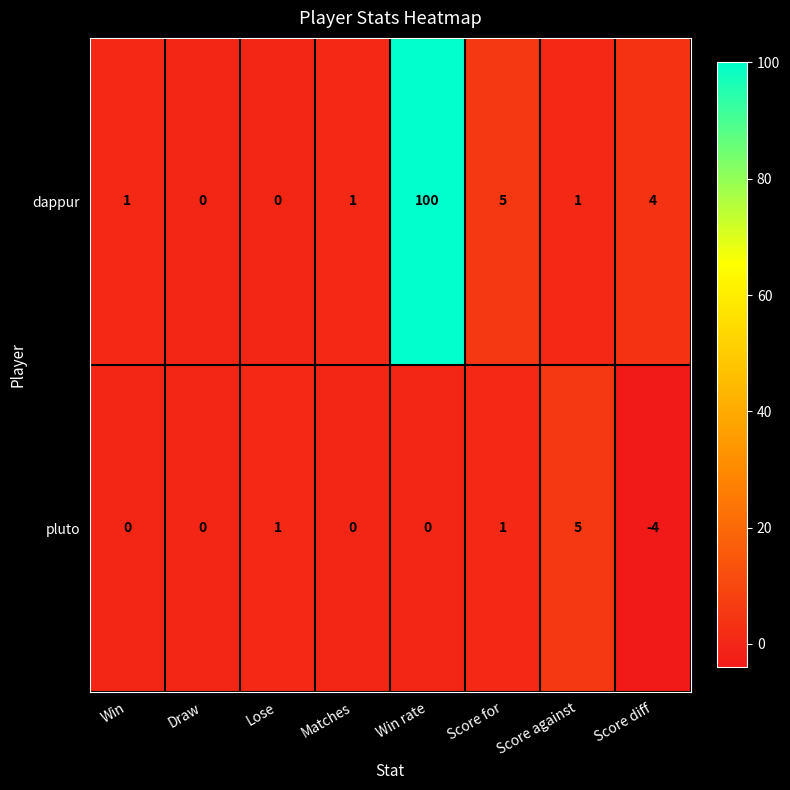

How many positive values does the dappur series have?

6